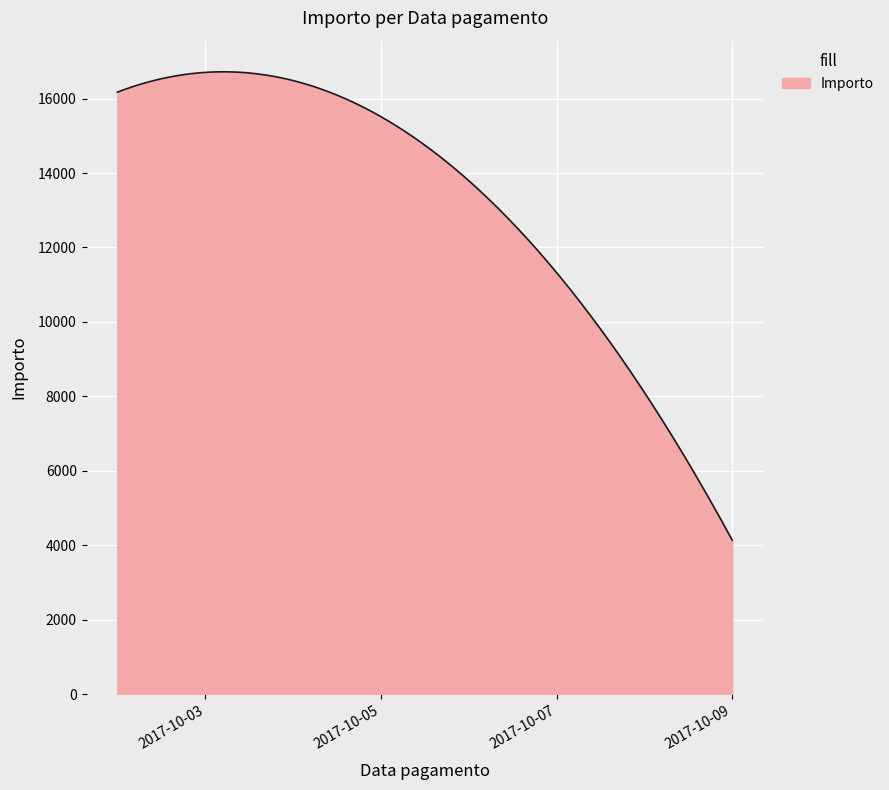

What is the greatest value displayed?

16718.4